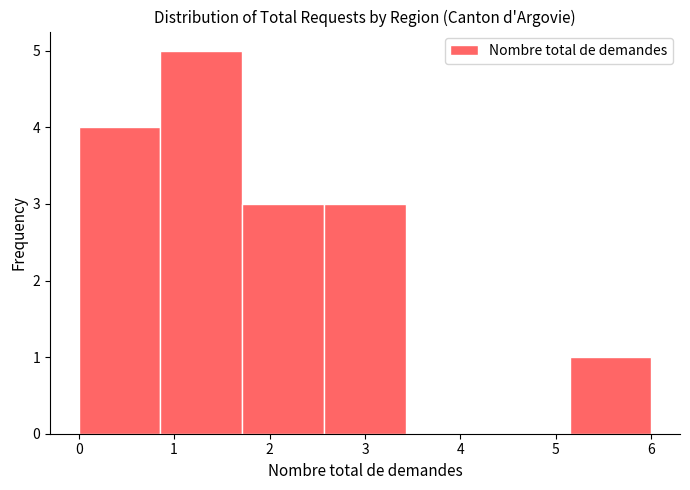

Which range on the x-axis has the tallest bar?

0.9 to 1.7